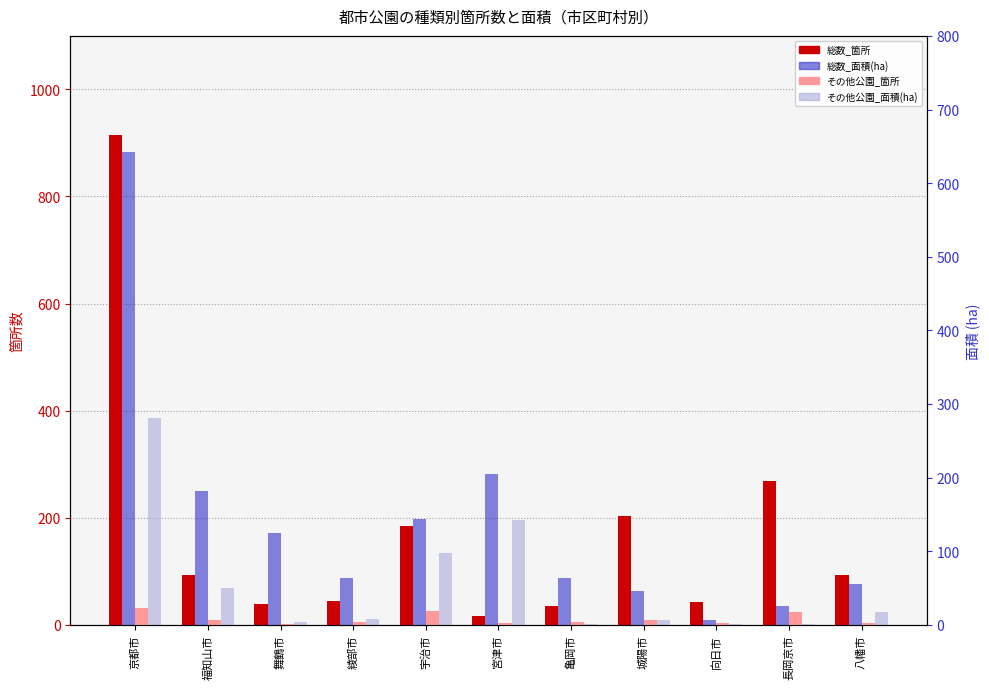

How many values in the 総数_箇所 series exceed 93?

4